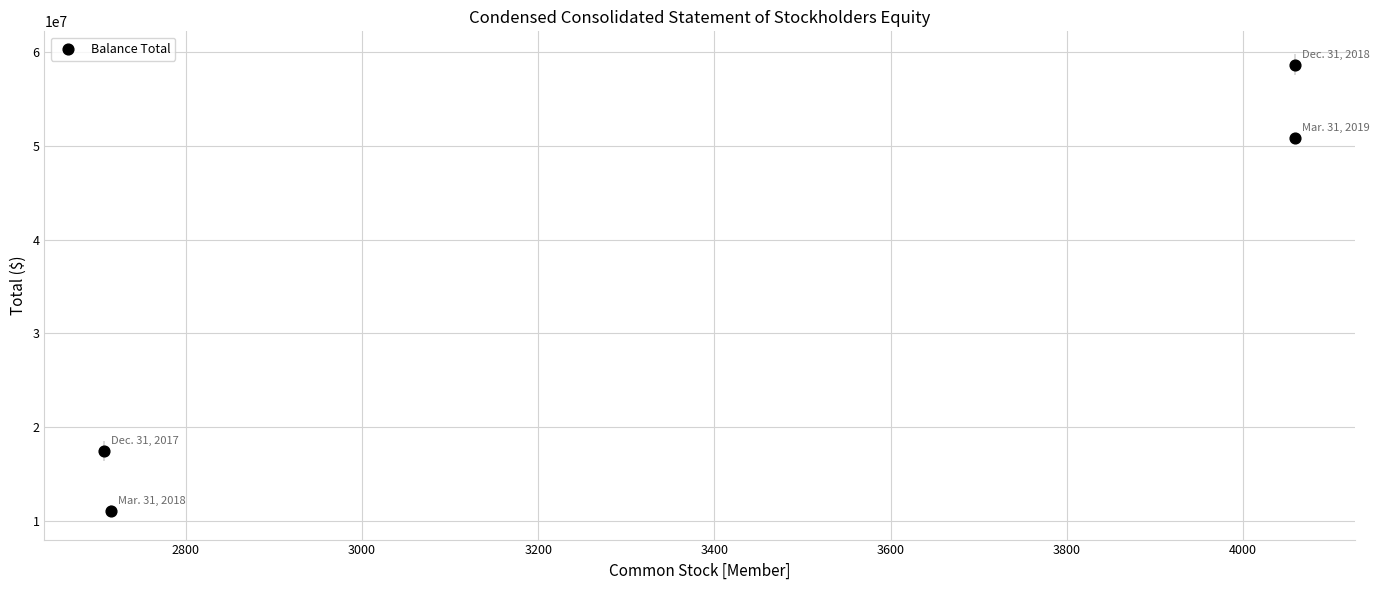

What Y value in the scatter plot is closest to 34889122?

50795435